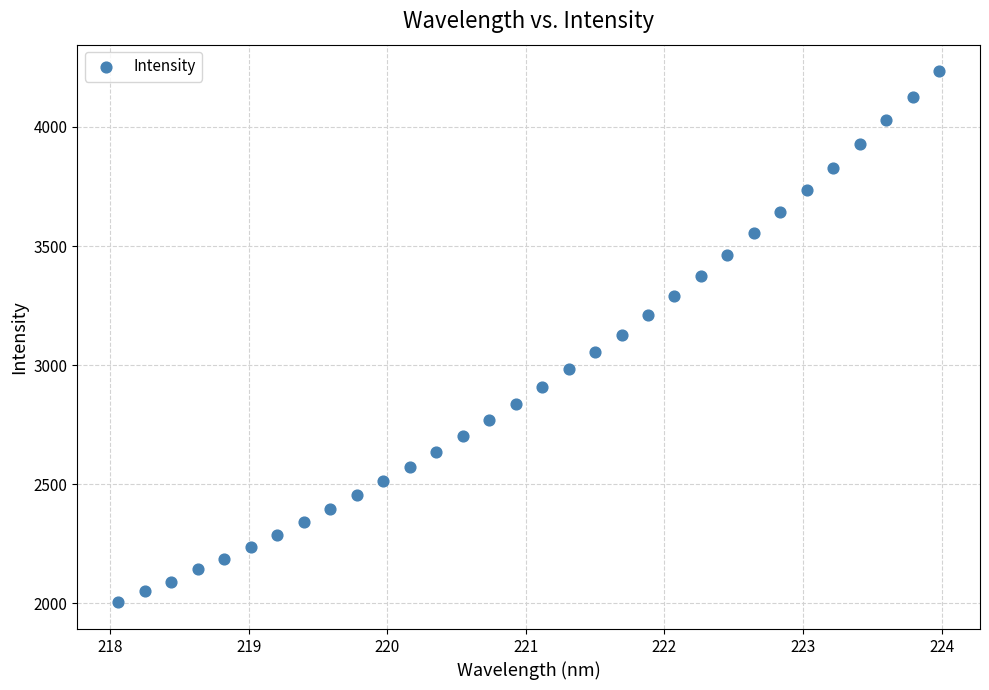

What is the range of X values (max minus min)?

5.9